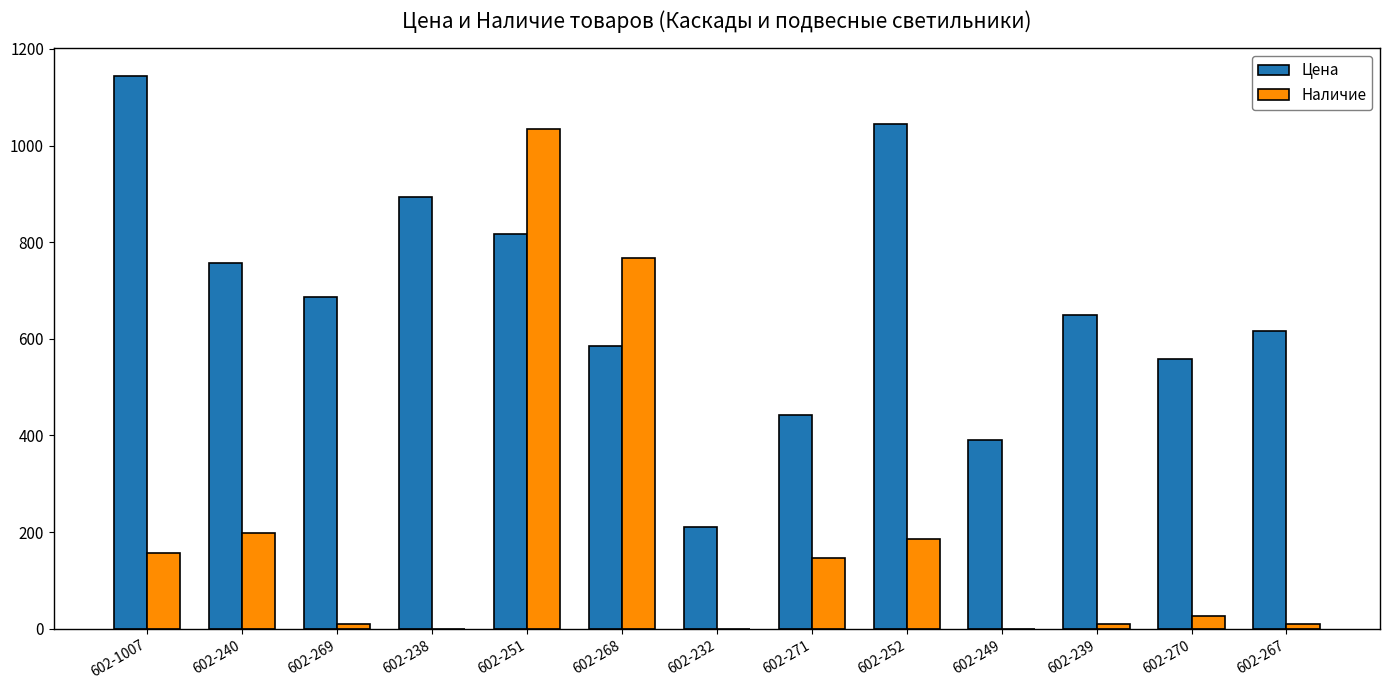

What is the sum of all Цена values?

8793.8